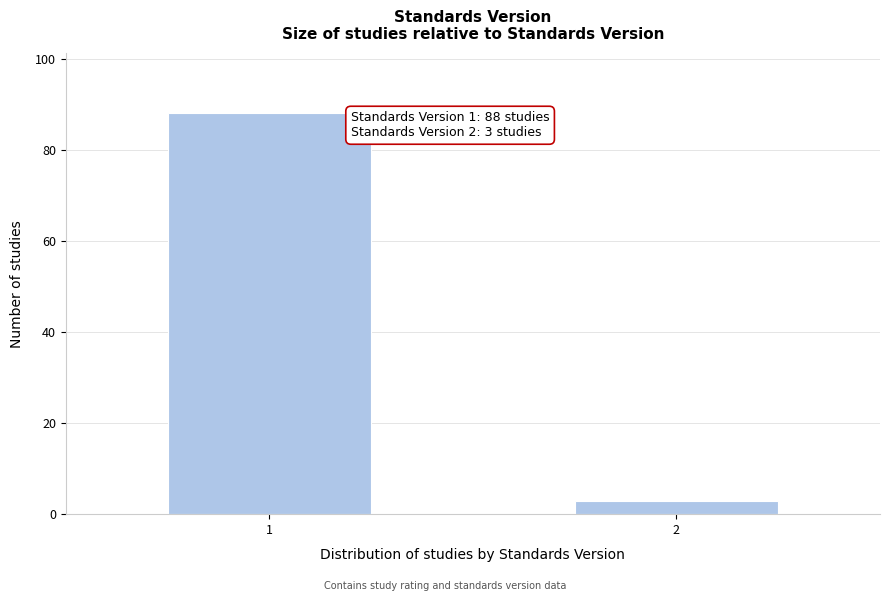

Reading right to left, list all the values displayed in this chart.

2=3	1=88